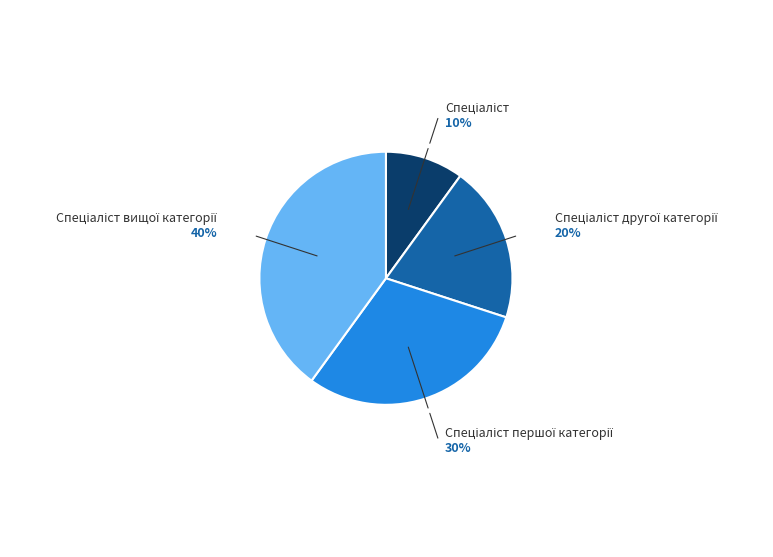

How many segments does this pie chart have?

4